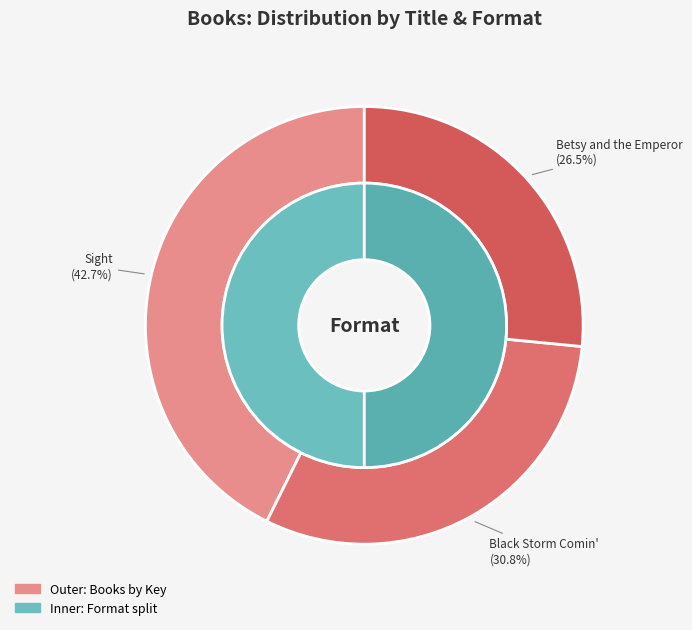

What percentage is the Black Storm Comin' slice, to the nearest percent?

31%